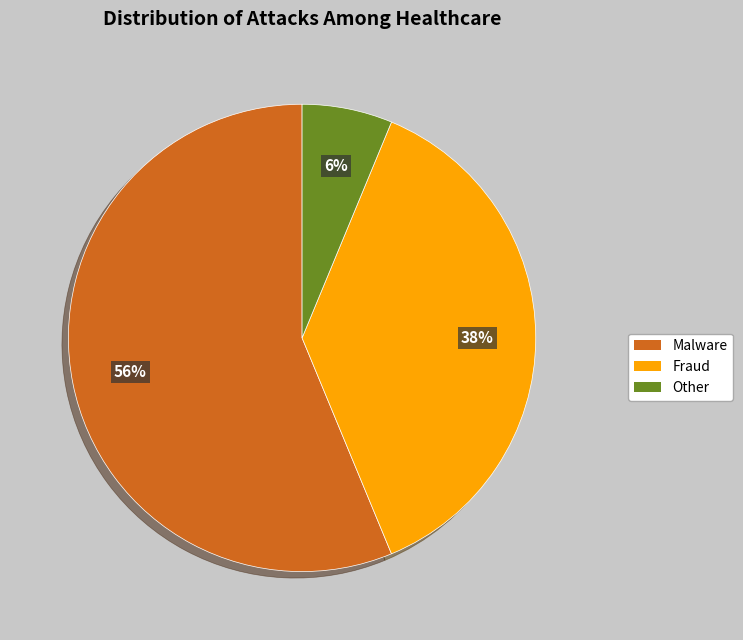

The Malware slice represents 56% of the pie. True or false?

True